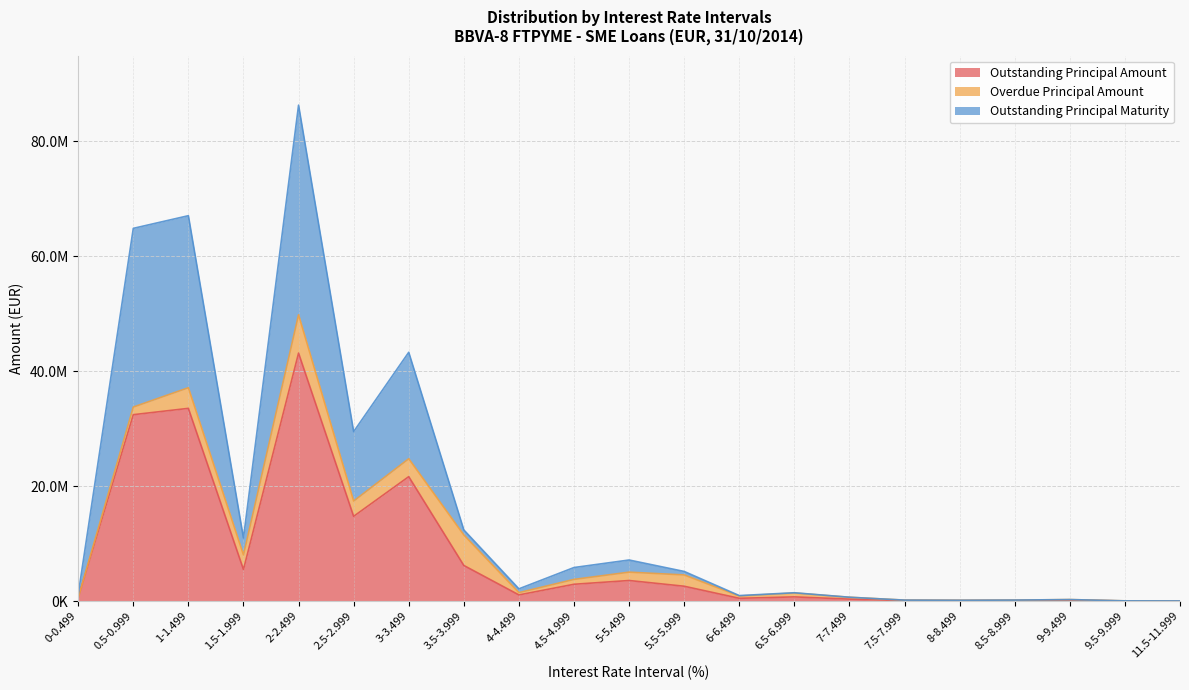

What is the minimum value for Outstanding Principal Amount?

7835.5